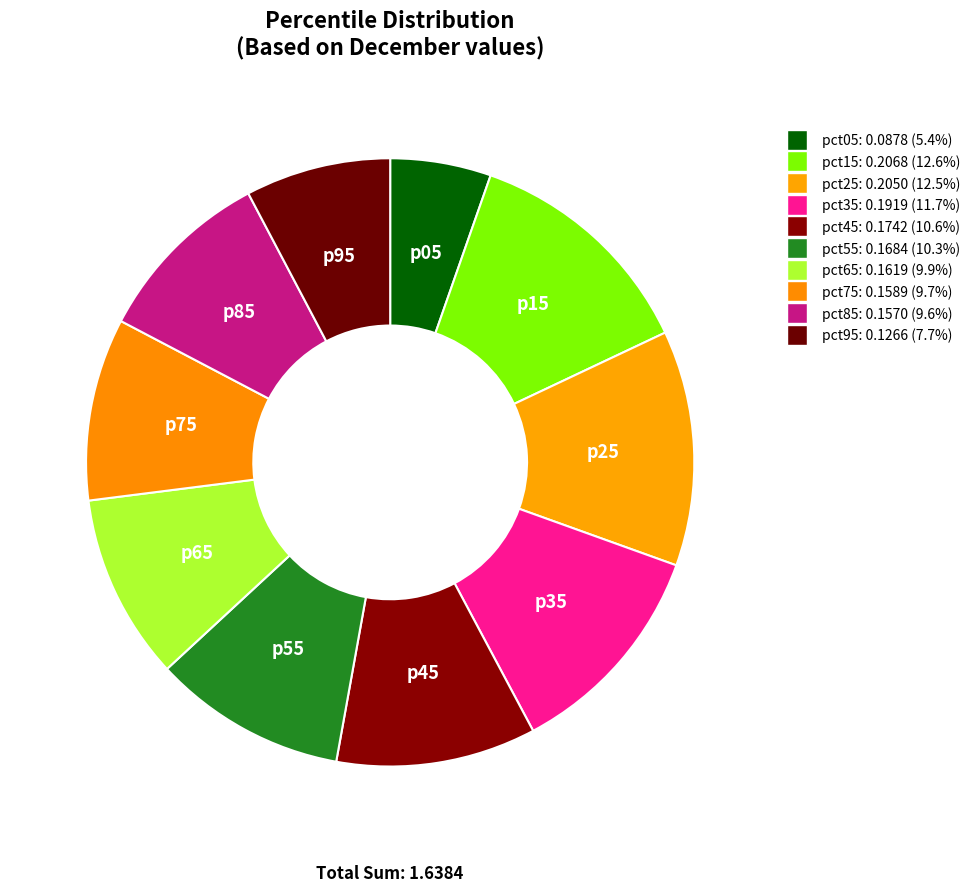

What is the change in value from pct05 to pct75?

+0.1